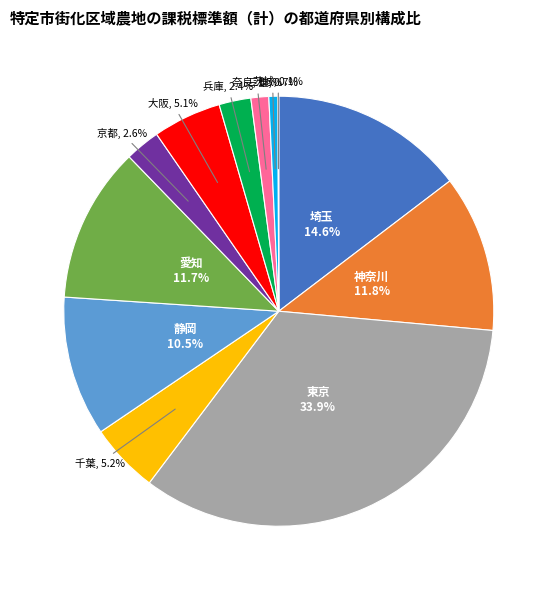

Is there a majority slice in this chart?

No